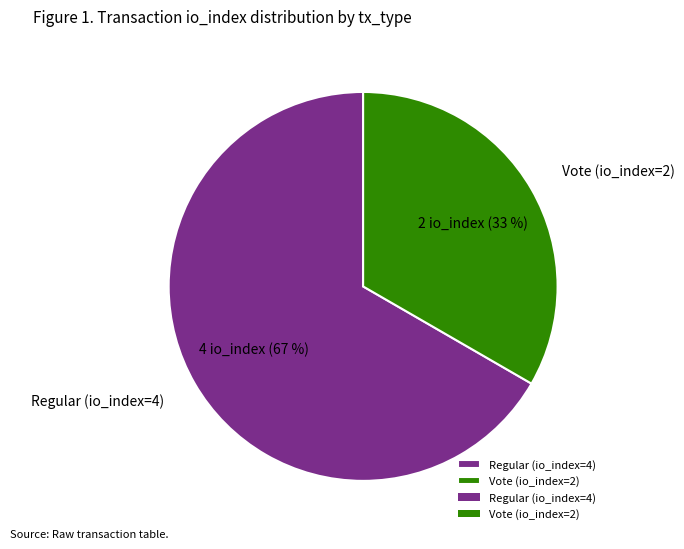

Is the sum of Regular (io_index=4) and Vote (io_index=2) greater than half?

Yes